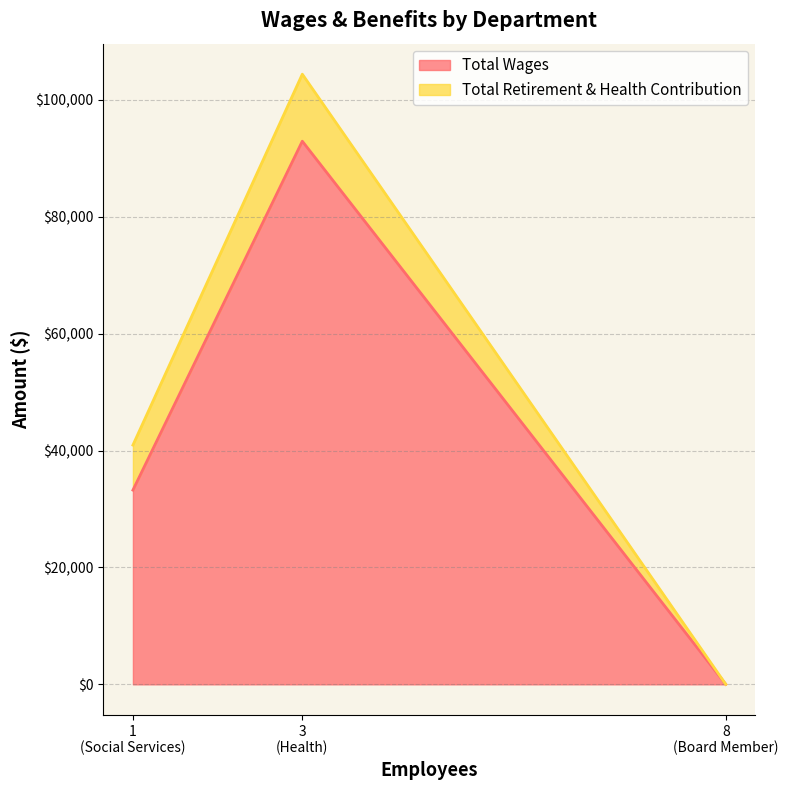

What is the highest value of the Total Wages series?

92929